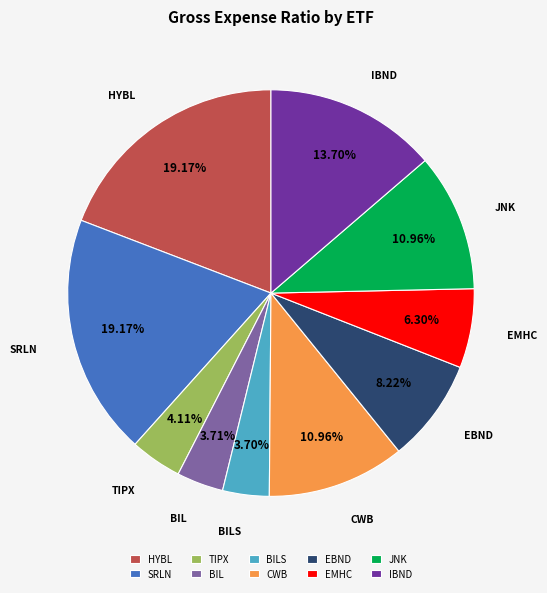

Do BILS and EMHC together represent more than half of the pie?

No